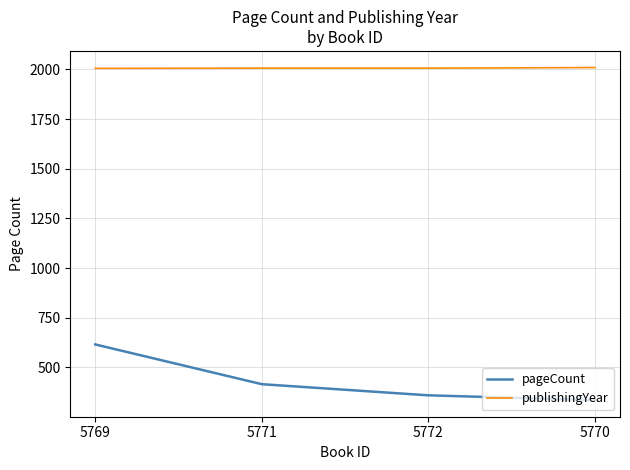

True or false: pageCount and publishingYear cross at least once.

False